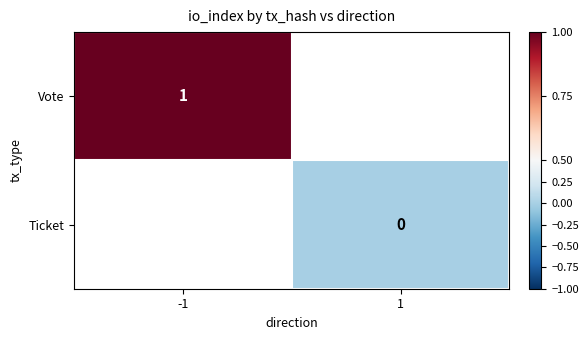

Is it true that Vote equals 1 at -1?

True